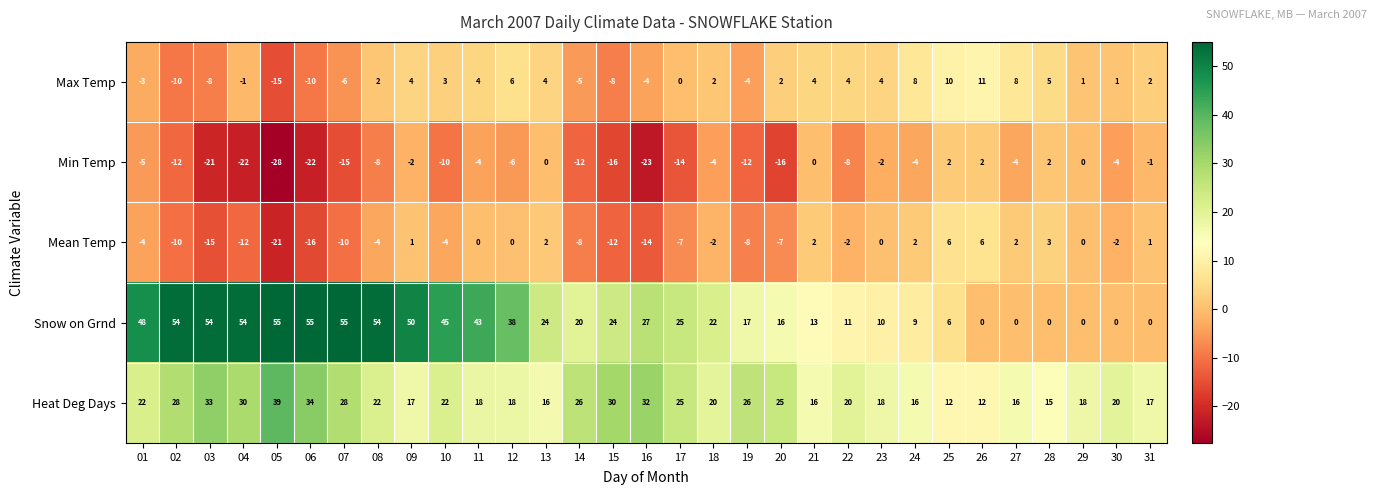

At 12, list the series in order from largest to smallest.

Snow on Grnd, Heat Deg Days, Max Temp, Mean Temp, Min Temp